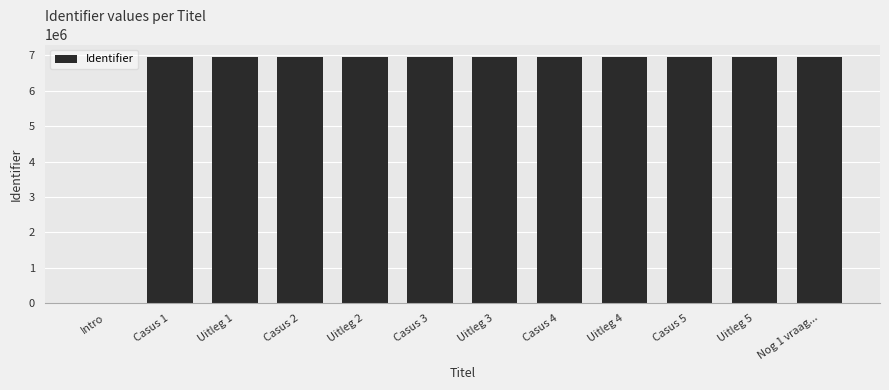

What is the difference between the values at Nog 1 vraag... and Uitleg 4?

4005